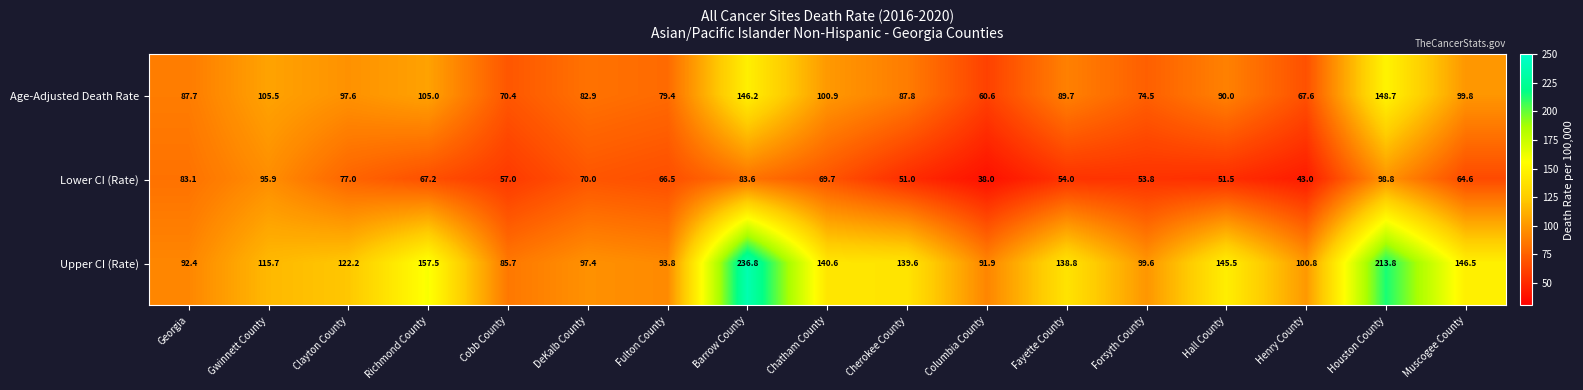

Where is Age-Adjusted Death Rate nearest to the value 104?

Richmond County